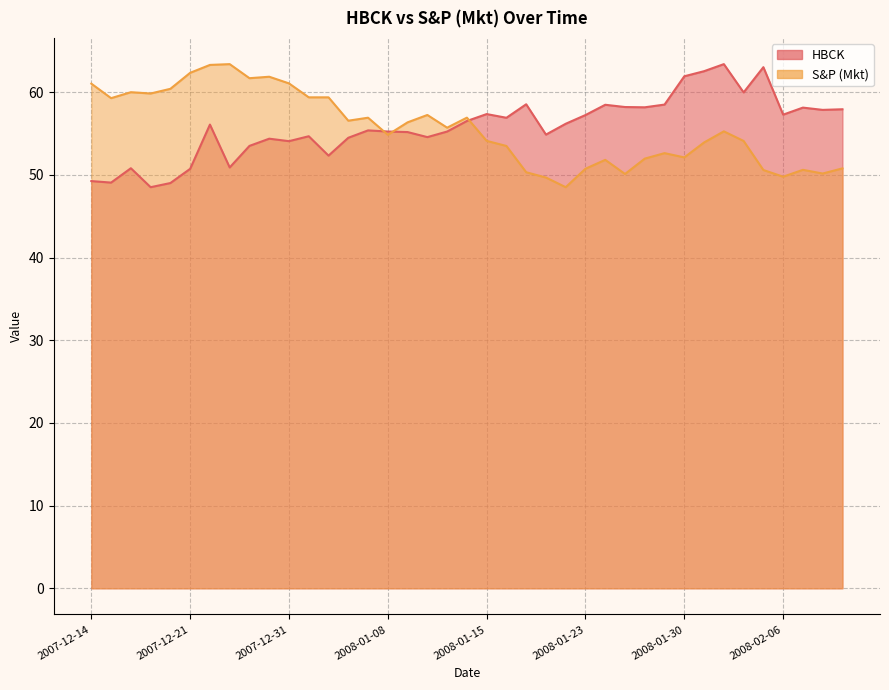

At how many categories does at least one series exceed 50?

39